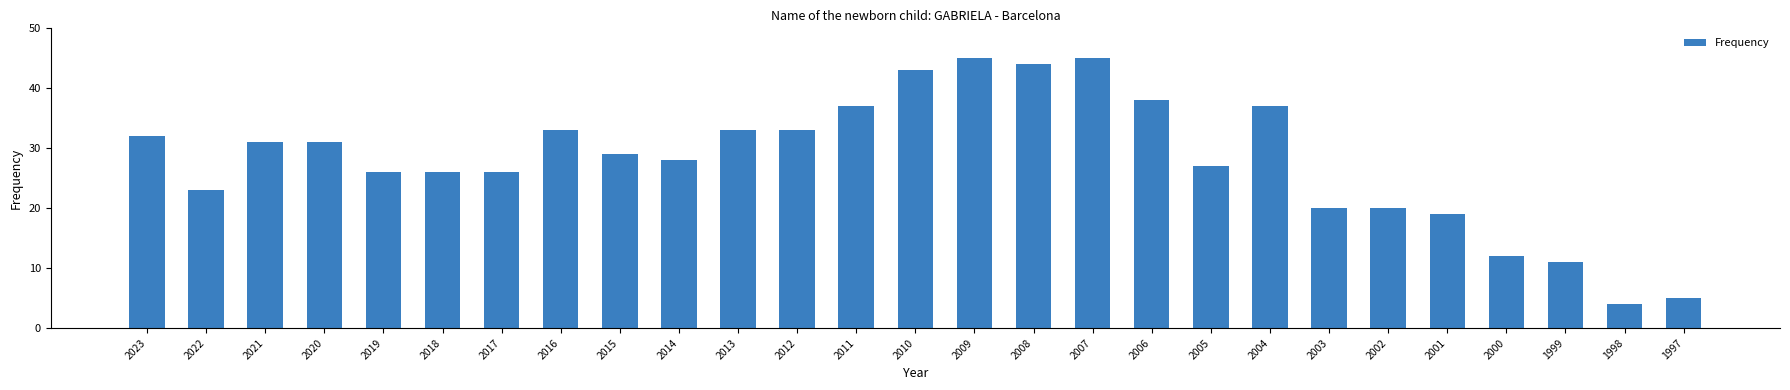

What is the ratio of the value at 2017 to the value at 2000?

2.2